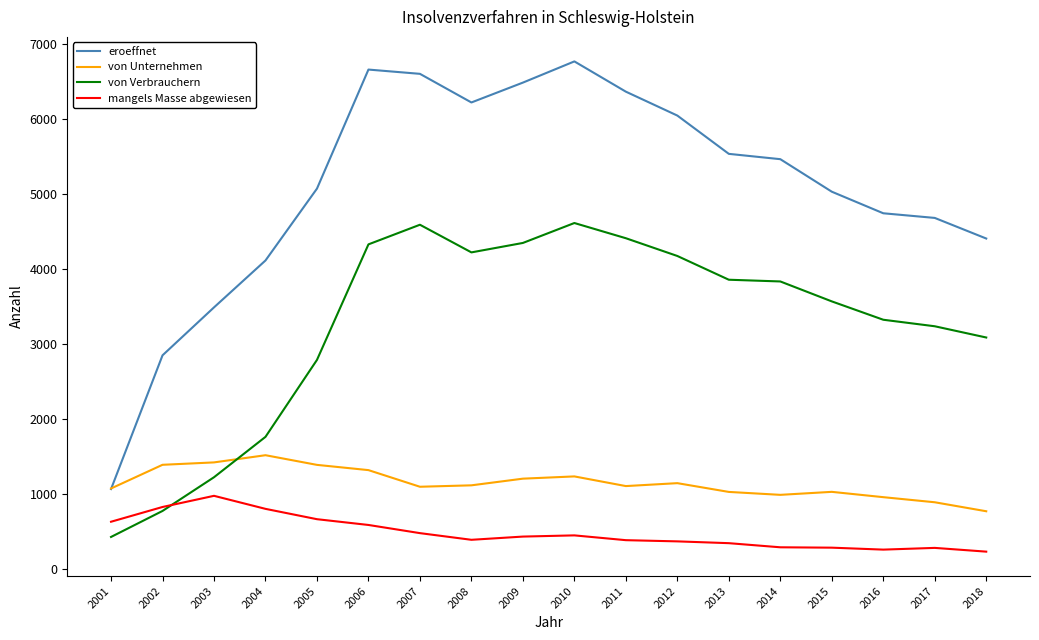

What is the difference between the second highest and second lowest values in the von Verbrauchern series?

3820